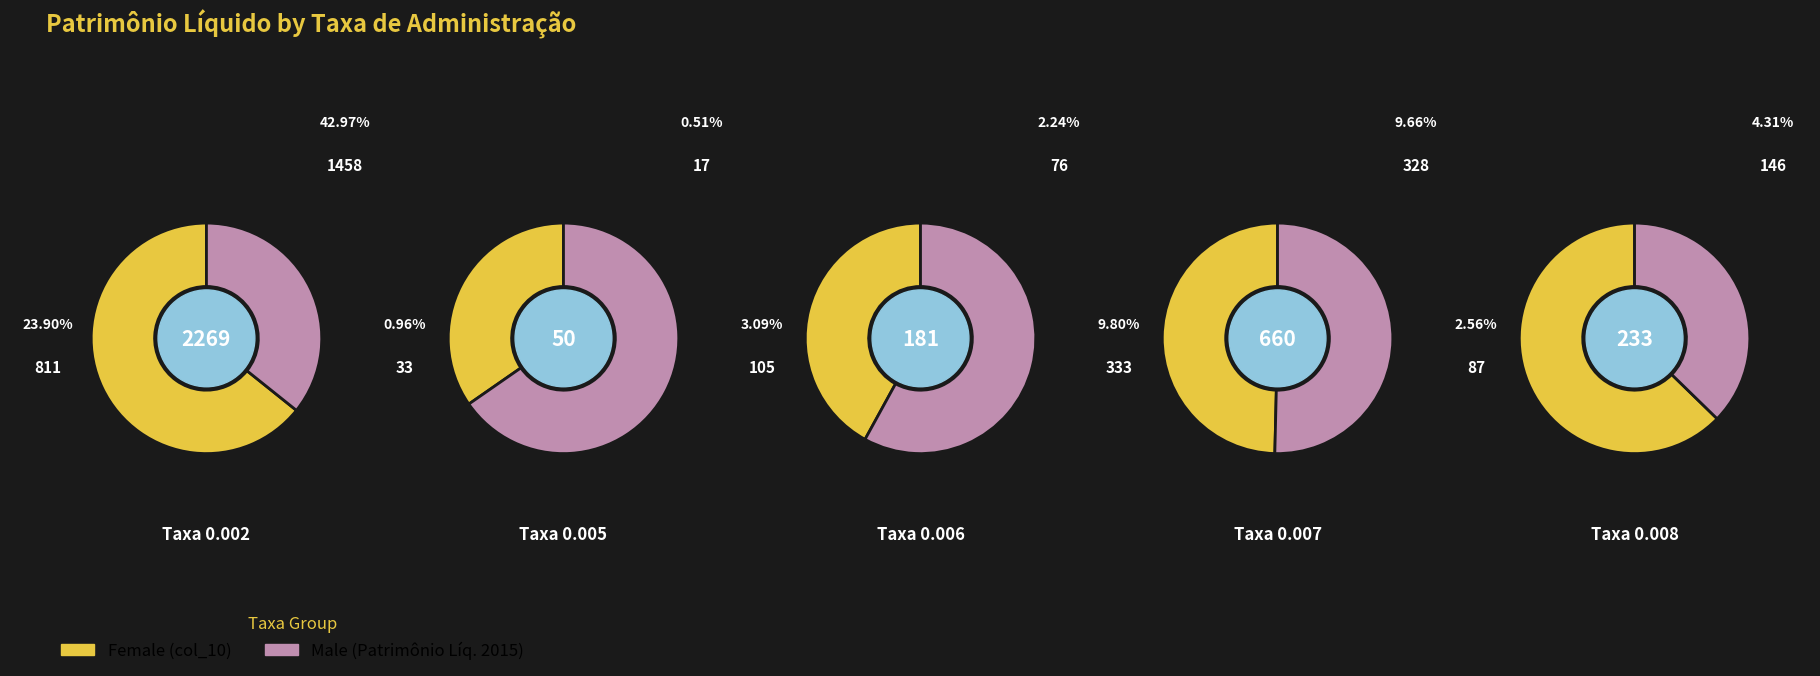

True or false: 3 accounts for 0% of the total.

True